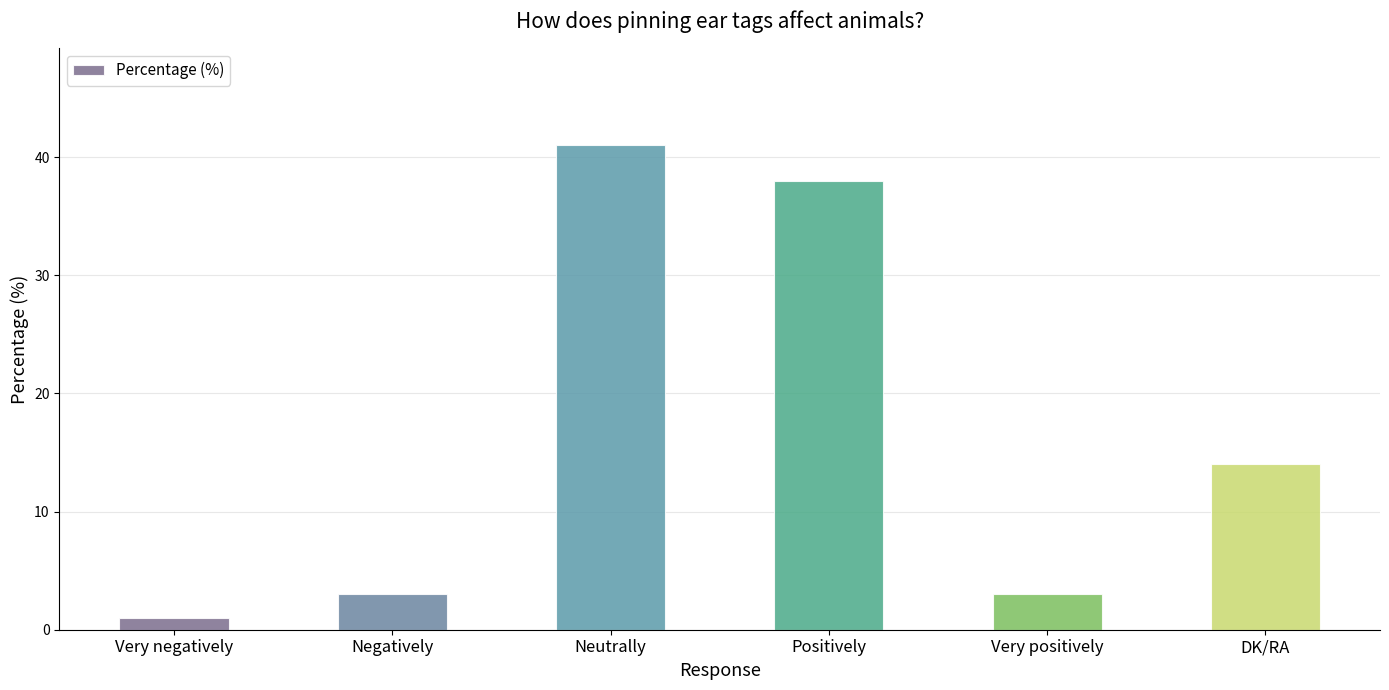

What is the average value?

17